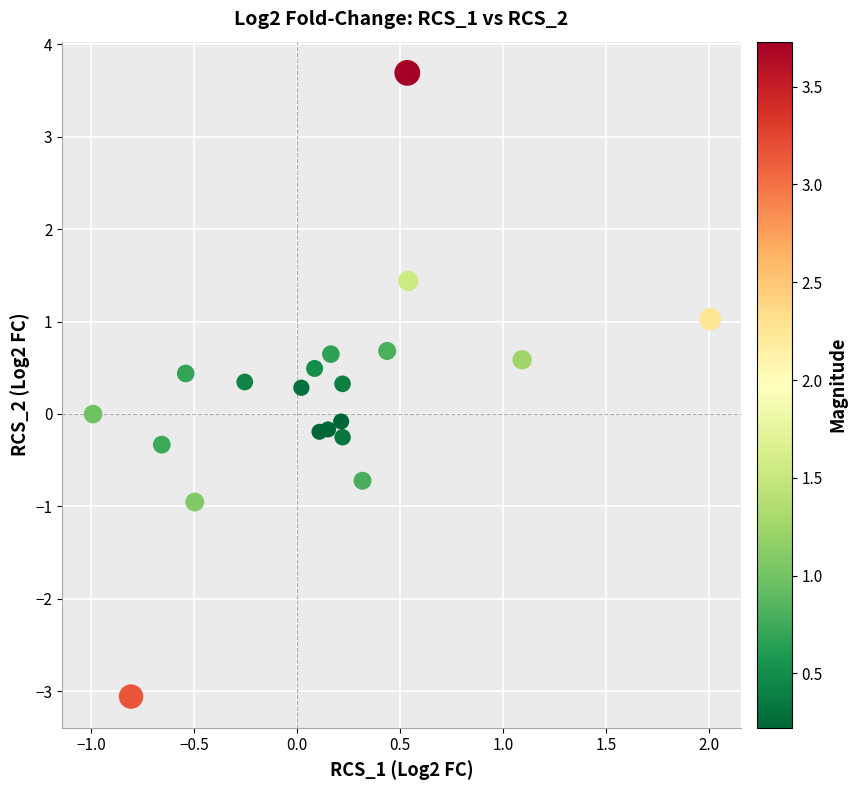

What is the range of X values (max minus min)?

3.0